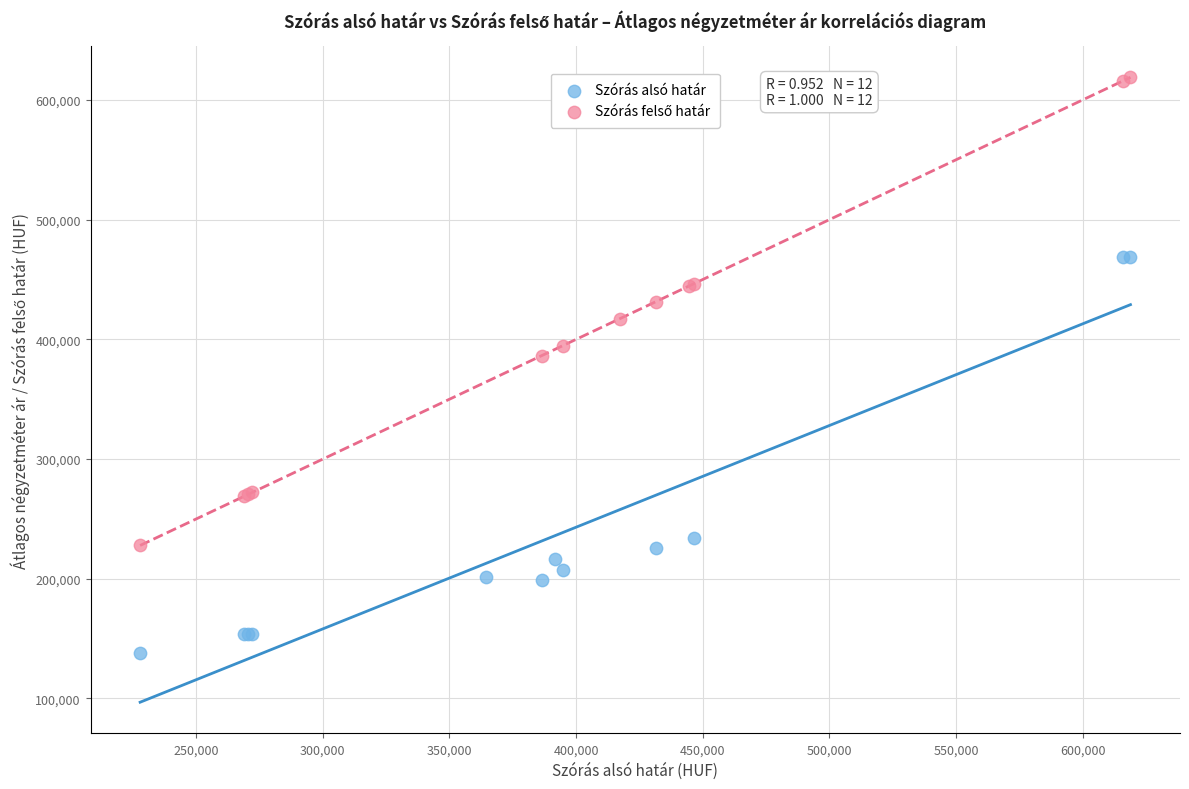

Which series contains the lowest Y value?

Szórás alsó határ